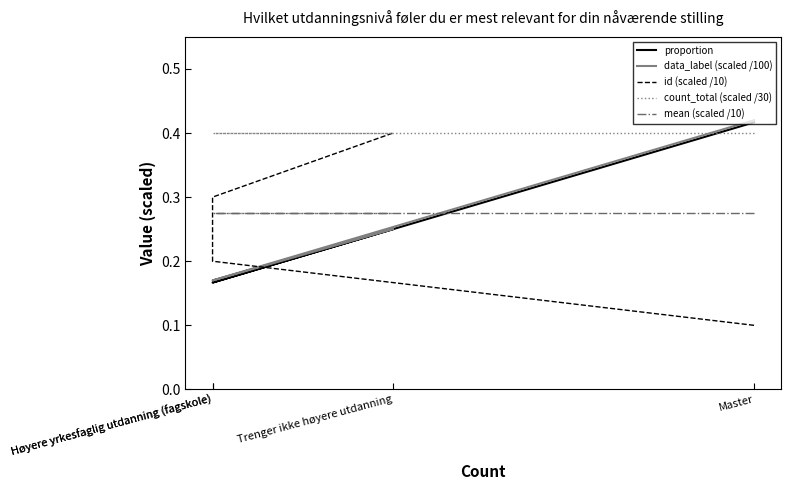

How many data_label (scaled /100) values are between 0 and 1?

4